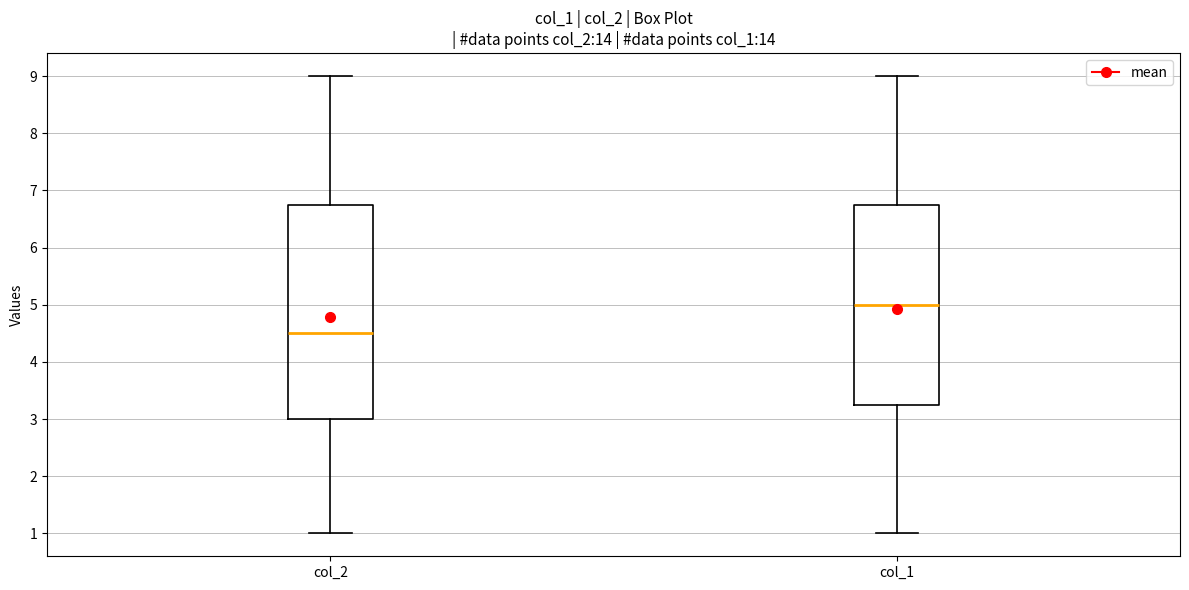

Which box has the lowest median line?

col_2